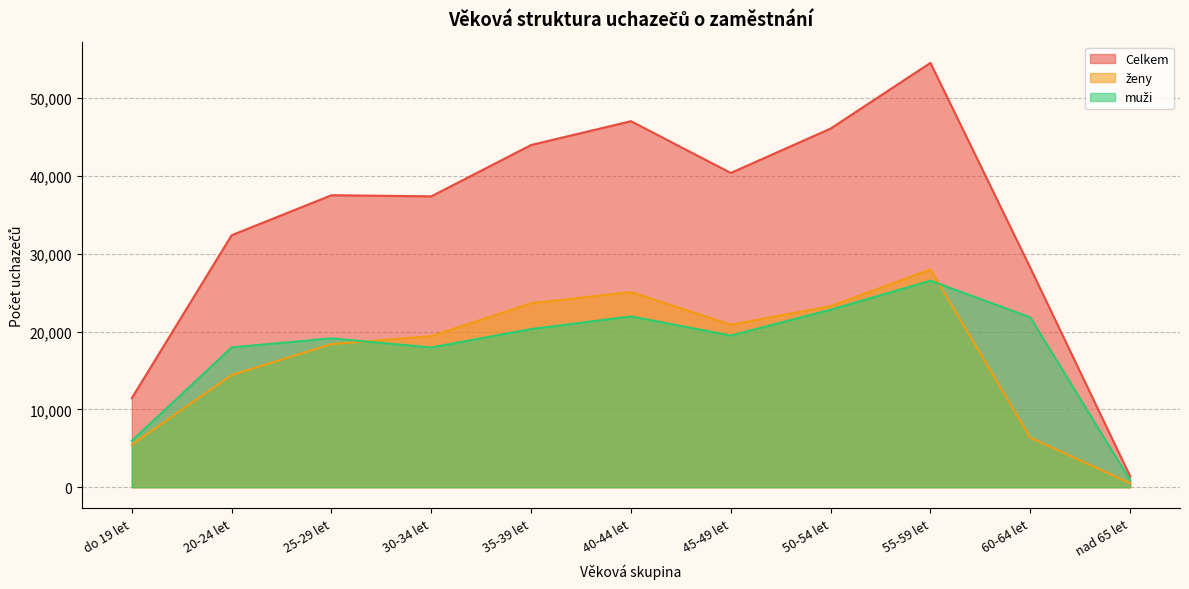

Rank the categories by ženy value from lowest to highest.

nad 65 let, do 19 let, 60-64 let, 20-24 let, 25-29 let, 30-34 let, 45-49 let, 50-54 let, 35-39 let, 40-44 let, 55-59 let